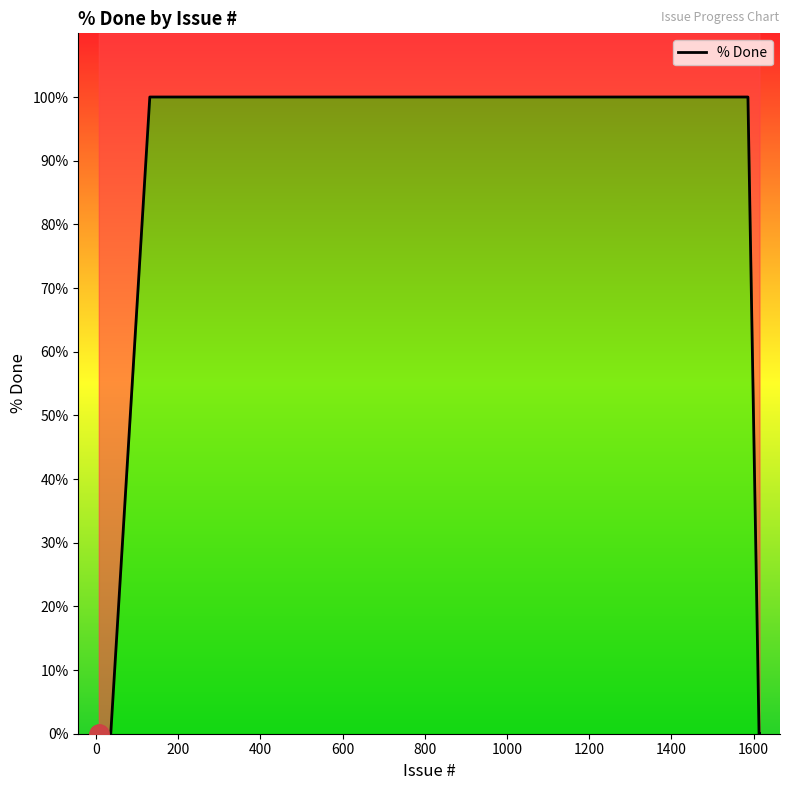

Count the number of categories in the chart.

40